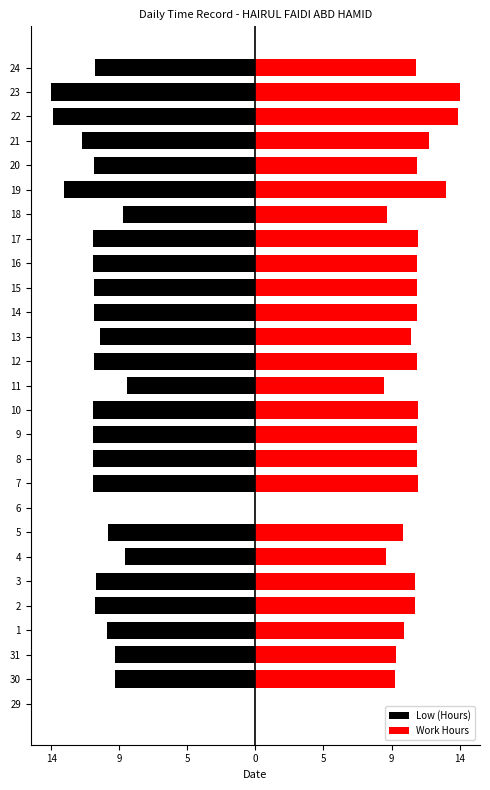

What is the approximate value of Low (Hours) at 3?

-11.0